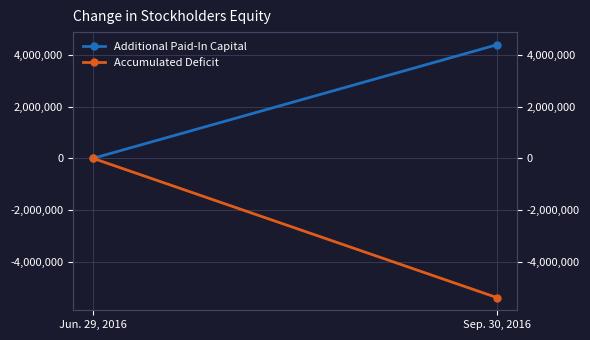

What are all the series names shown in the legend?

Additional Paid-In Capital, Accumulated Deficit